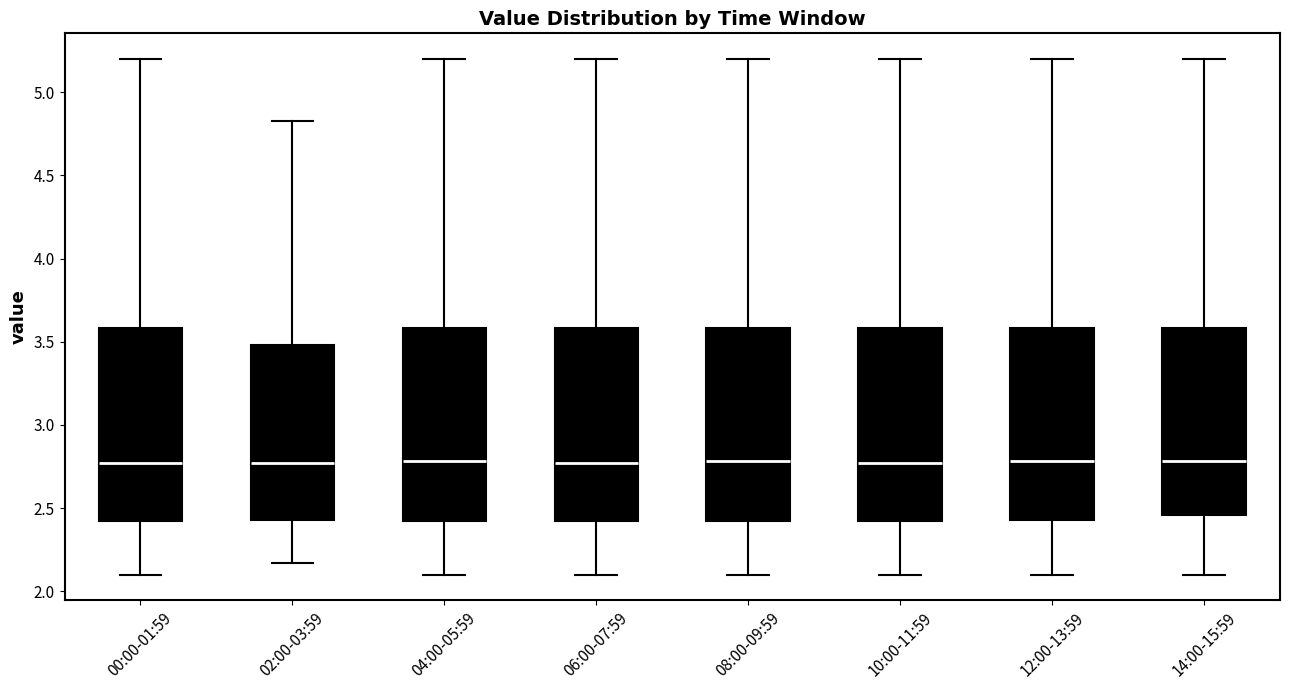

Reading left to right, read every box against the y-axis: the position of its median line, the range the box covers, and the ends of its whiskers. The values are not printed on the chart, so give them approximately, as read against the axis.

00:00-01:59: median 2.75, box 2.40 to 3.60, whiskers 2.10 to 5.20
02:00-03:59: median 2.75, box 2.45 to 3.50, whiskers 2.15 to 4.85
04:00-05:59: median 2.80, box 2.40 to 3.60, whiskers 2.10 to 5.20
06:00-07:59: median 2.75, box 2.40 to 3.60, whiskers 2.10 to 5.20
08:00-09:59: median 2.80, box 2.40 to 3.60, whiskers 2.10 to 5.20
10:00-11:59: median 2.75, box 2.40 to 3.60, whiskers 2.10 to 5.20
12:00-13:59: median 2.80, box 2.45 to 3.60, whiskers 2.10 to 5.20
14:00-15:59: median 2.80, box 2.45 to 3.60, whiskers 2.10 to 5.20